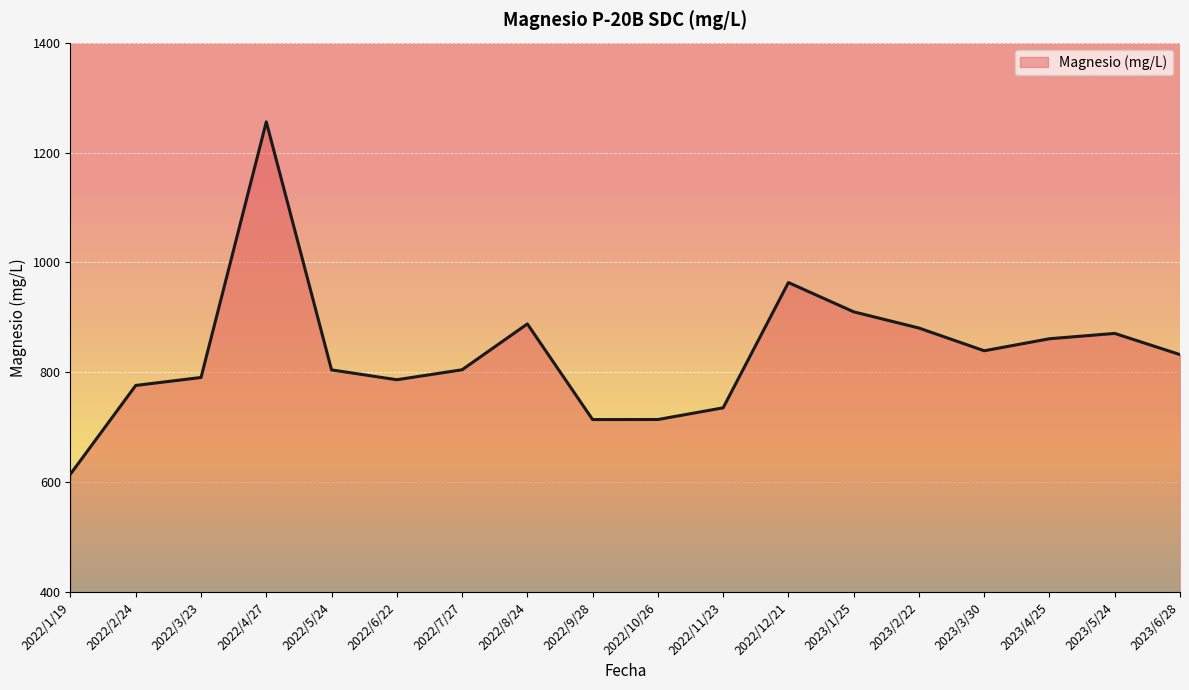

Where is the data nearest to the value 935?

2023/1/25